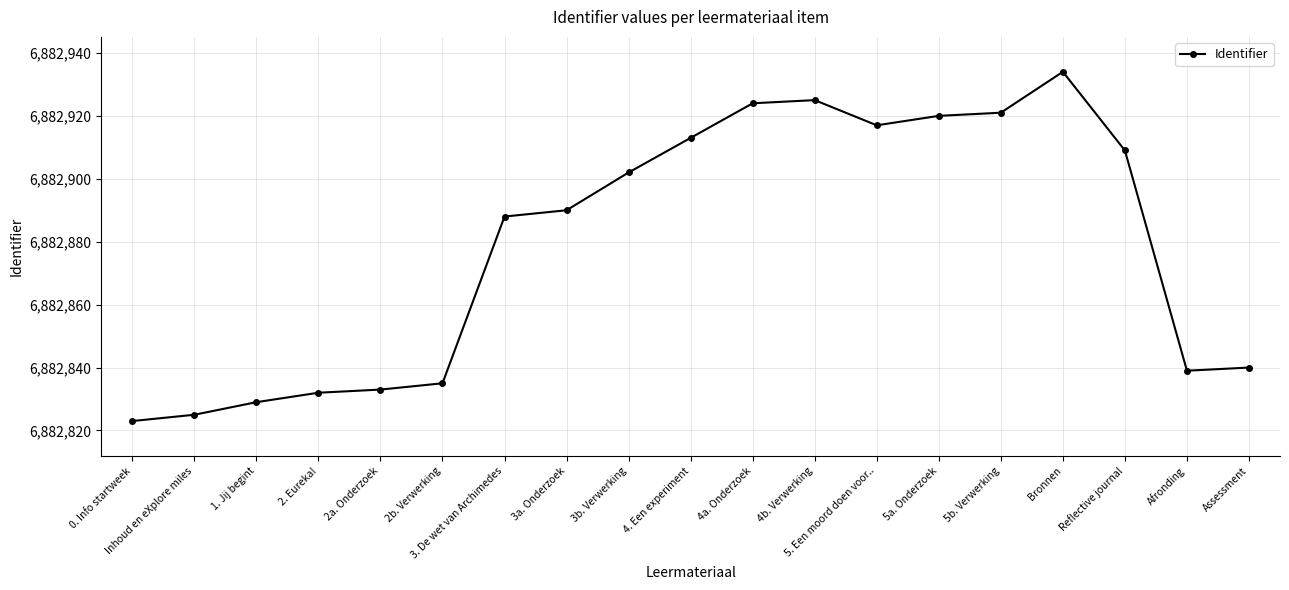

Reading right to left, transcribe all the data shown in this chart.

6882840	6882839	6882909	6882934	6882921	6882920	6882917	6882925	6882924	6882913	6882902	6882890	6882888	6882835	6882833	6882832	6882829	6882825	6882823